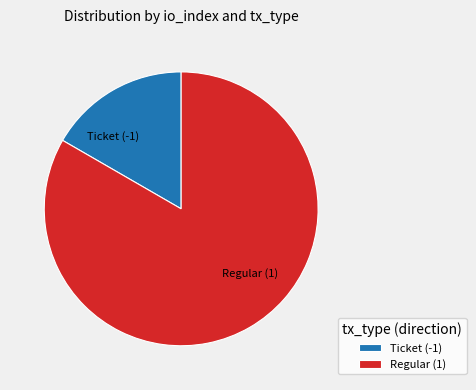

Rank the categories by value from lowest to highest.

Ticket (-1), Regular (1)